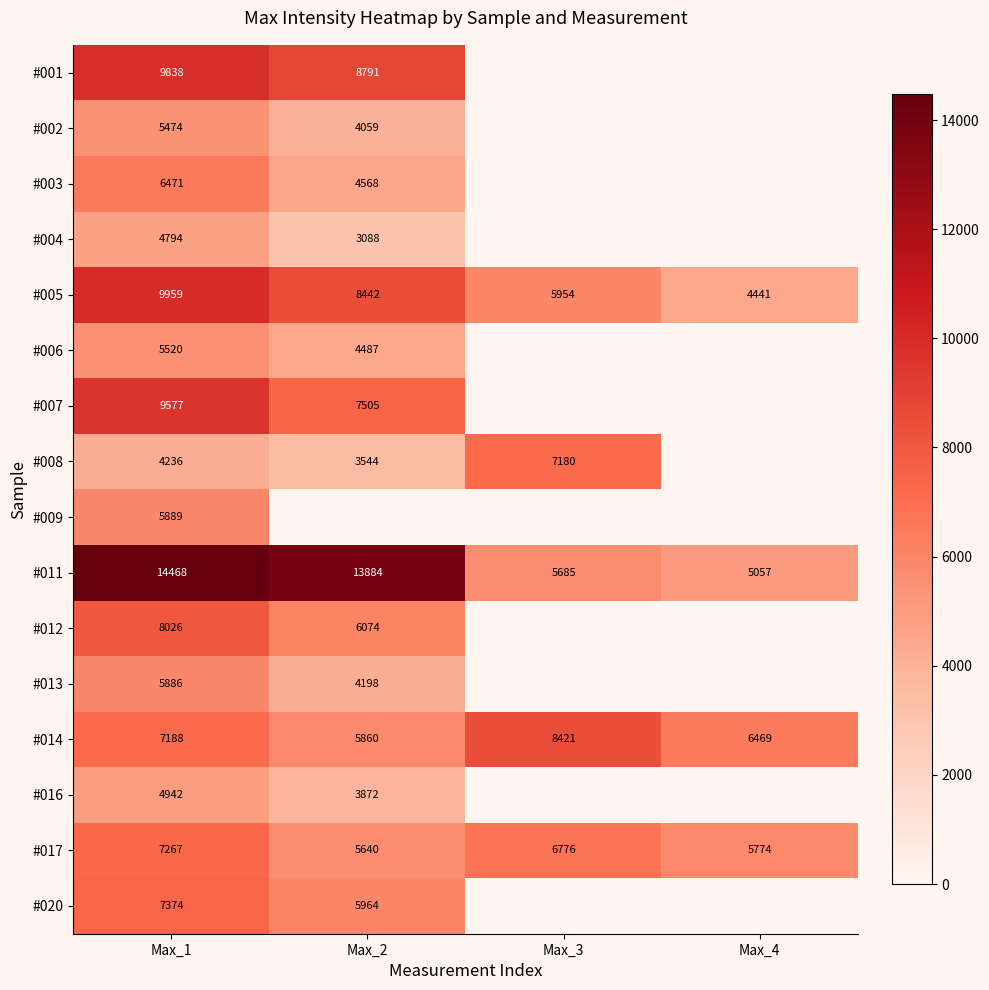

How many data points in #005 are less than 8442?

2